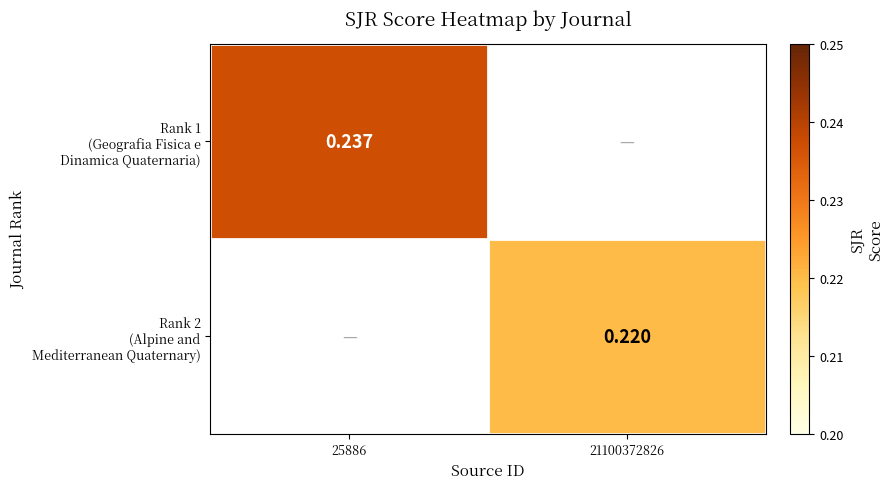

What is the highest value of the Rank 1 (Geografia Fisica e Dinamica Quaternaria) series?

0.2